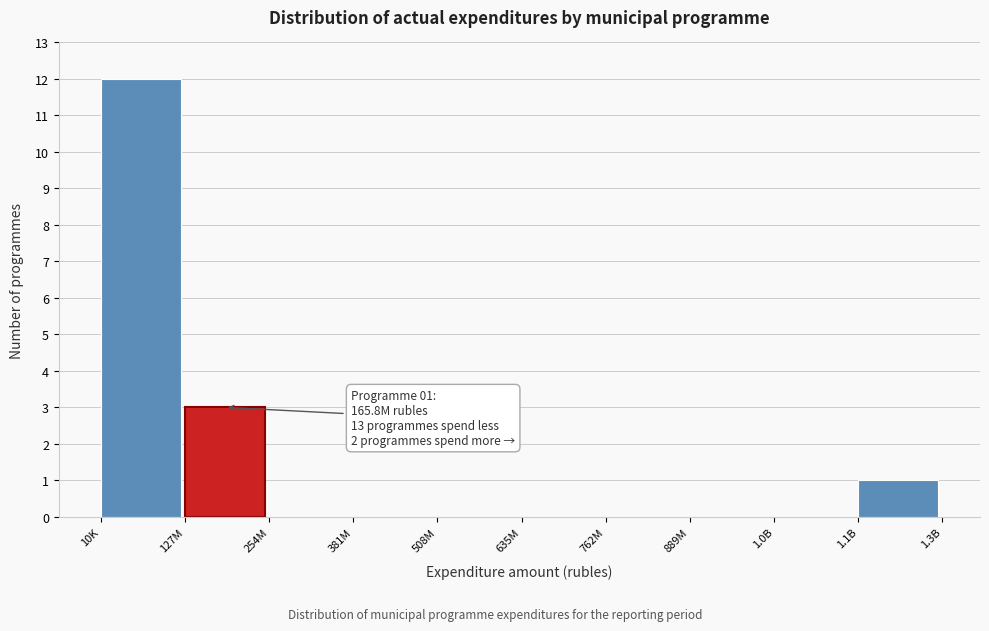

Which category has the highest value across all series?

10K